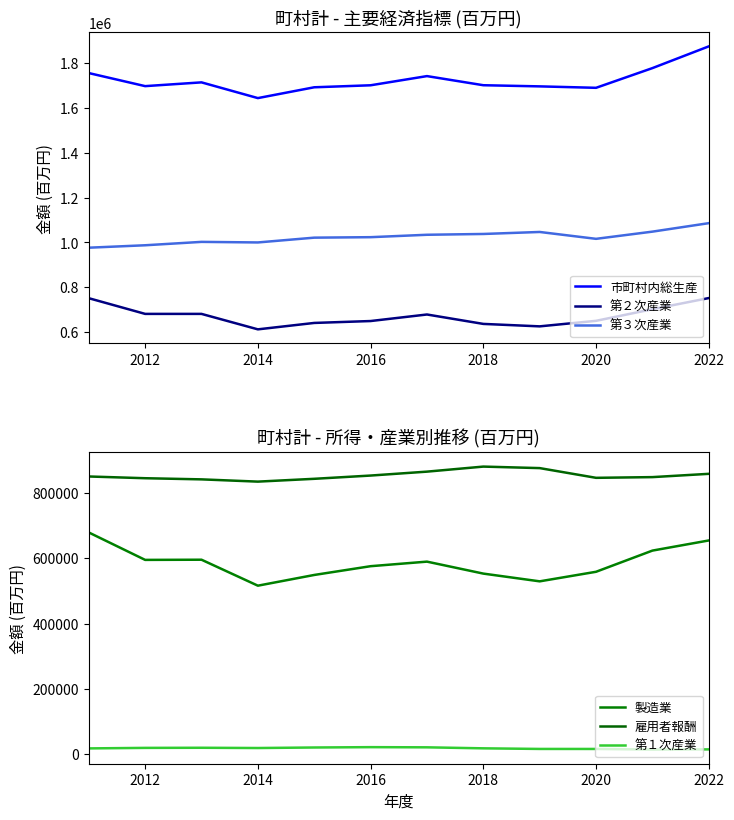

True or false: 市町村内総生産 and 第２次産業 intersect in this chart.

False